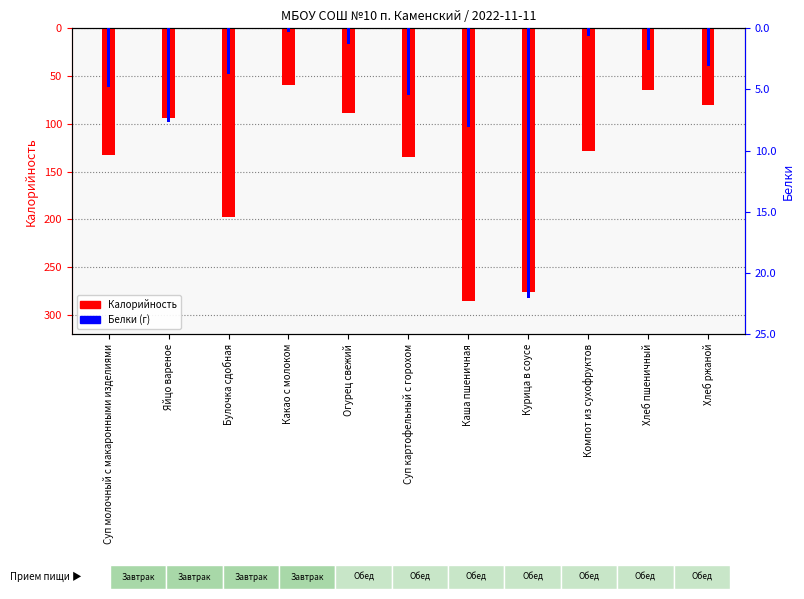

How many groups of bars are there?

11